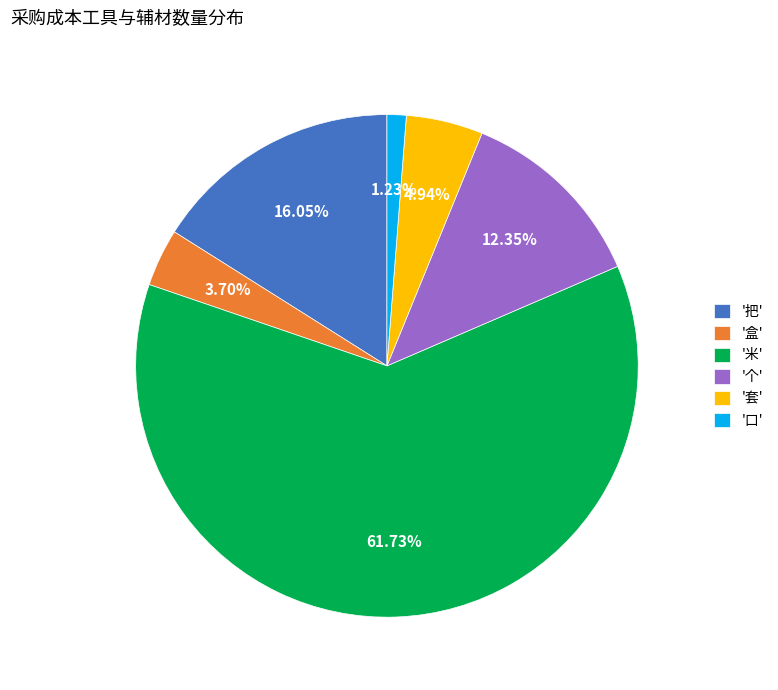

Between '米' and '口', which is larger?

'米'